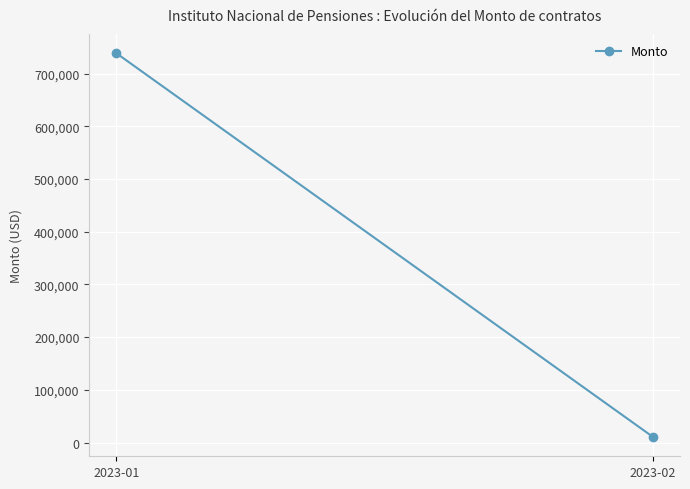

List the labels in order of value, smallest first.

2023-02, 2023-01